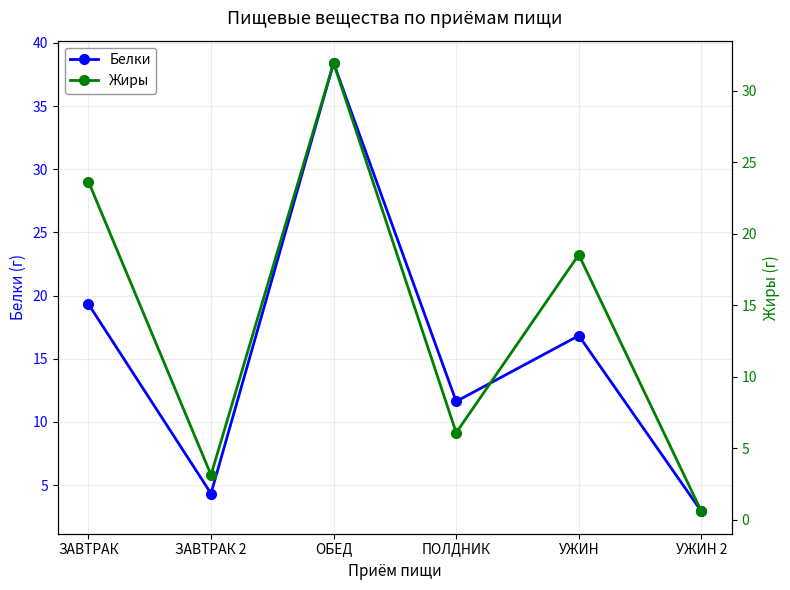

What is the minimum value shown in the chart?

0.6